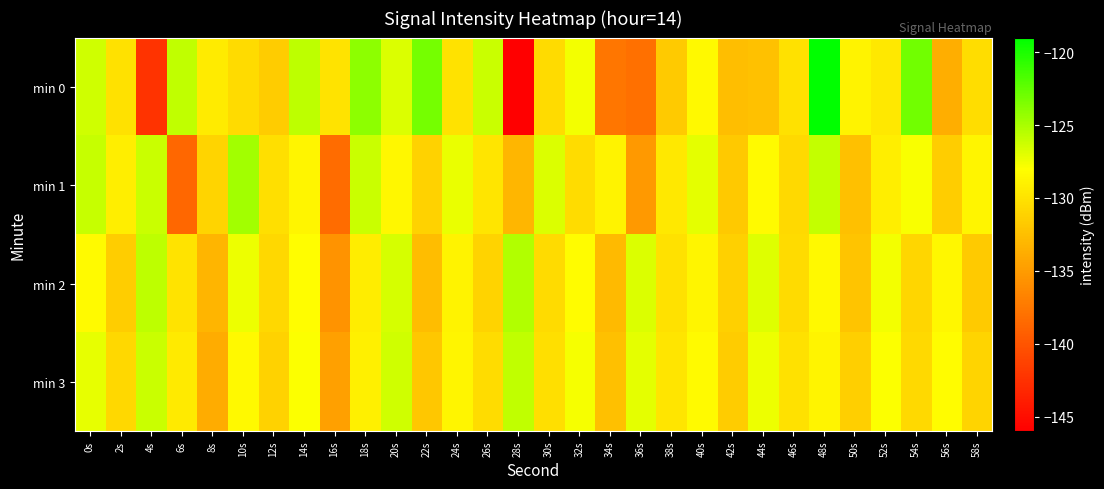

Which label corresponds to the smallest value in the chart?

28s